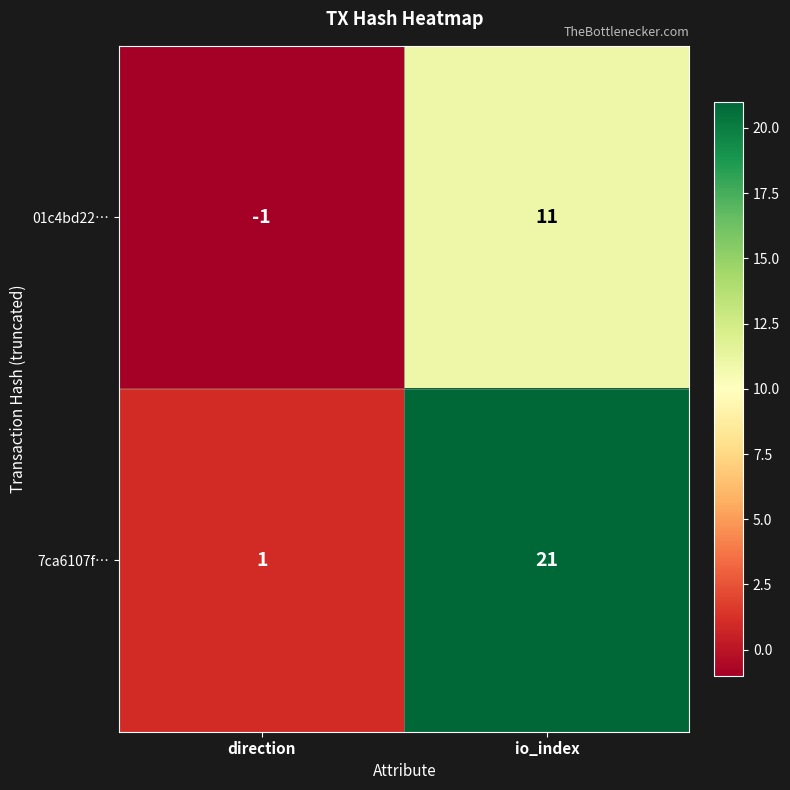

Reading right to left, what are all the values shown in this chart?

01c4bd22…: io_index=11	direction=-1
7ca6107f…: io_index=21	direction=1